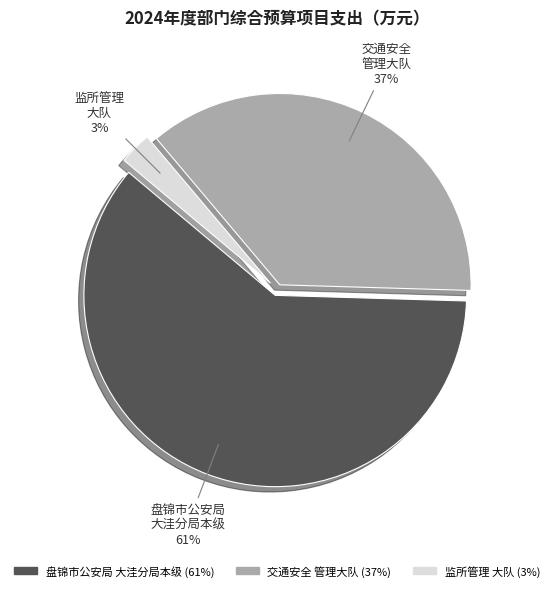

Is there any slice that represents more than half of the pie?

Yes